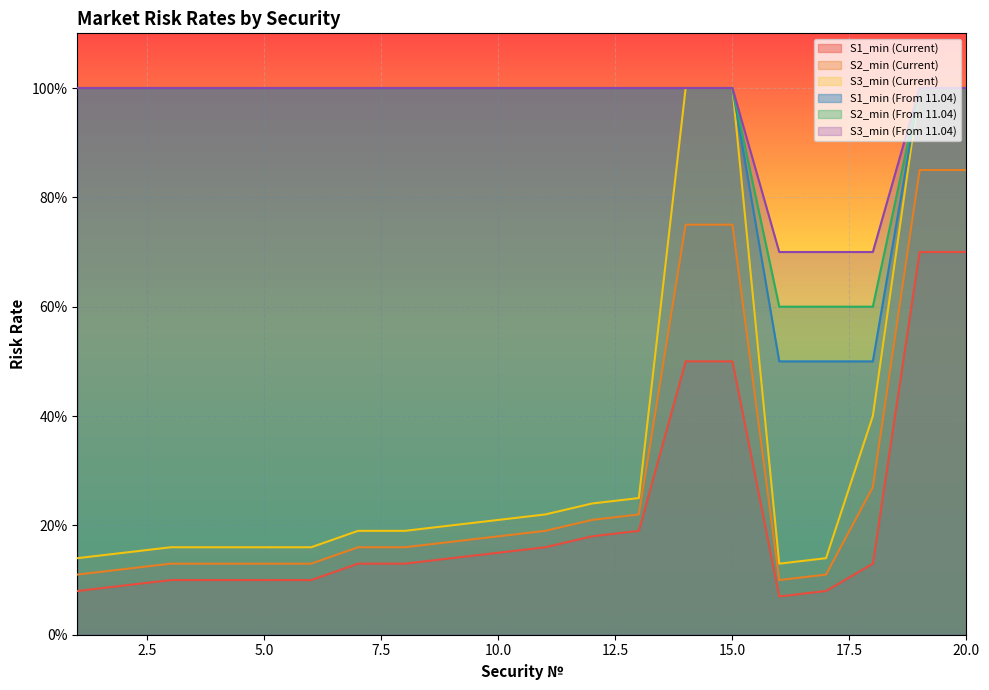

True or false: S2_min (From 11.04) and S2_min (Current) intersect in this chart.

False